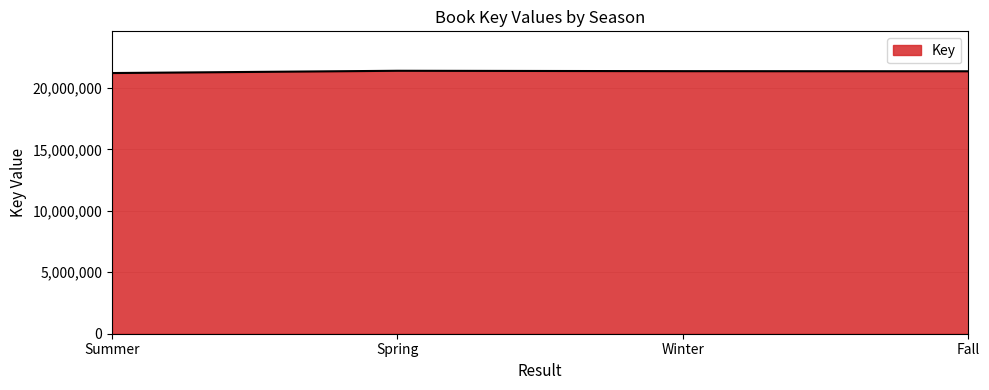

What is the approximate value at Summer, to the nearest 10?

21202690